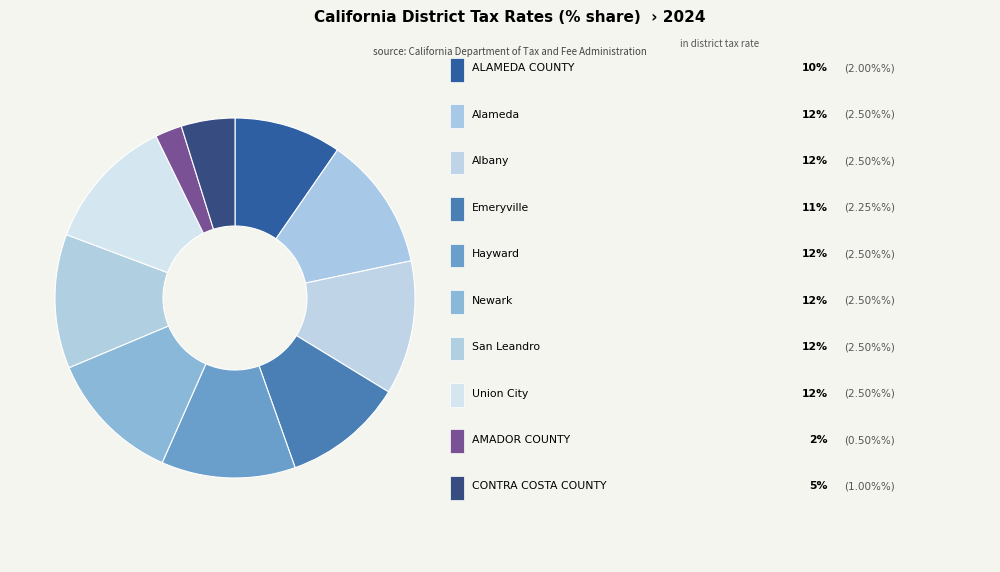

How many segments does this pie chart have?

10